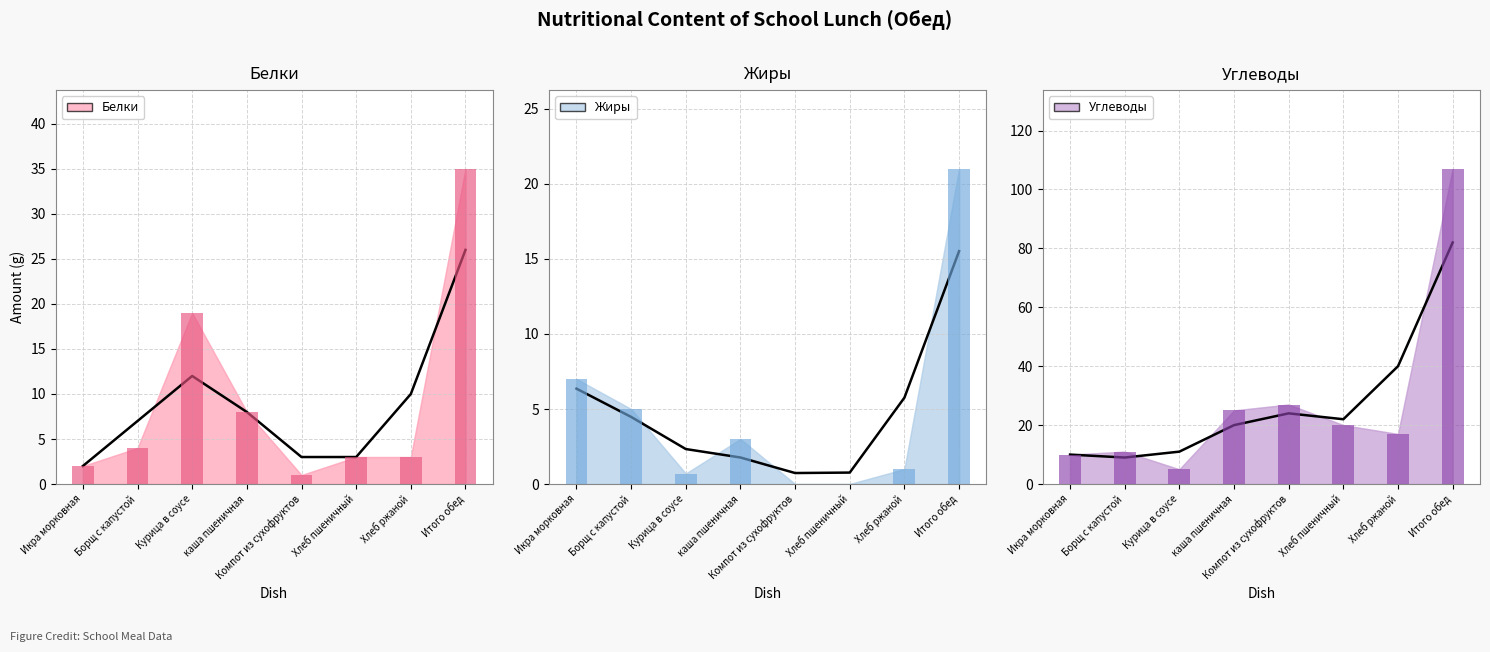

At Хлеб пшеничный, list the series in order from smallest to largest.

Жиры, Белки, Углеводы